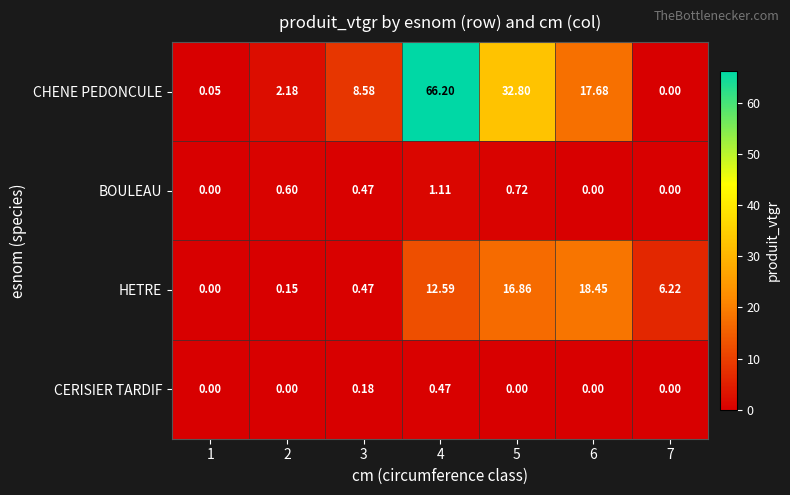

Which series has the largest total across all categories?

CHENE PEDONCULE